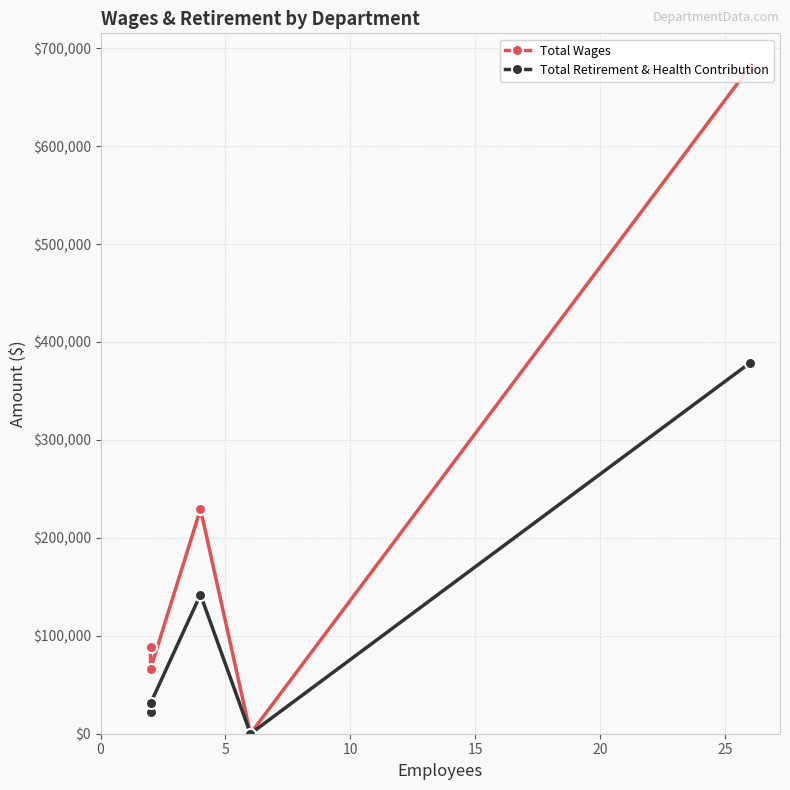

How many positive values does the Total Retirement & Health Contribution series have?

4